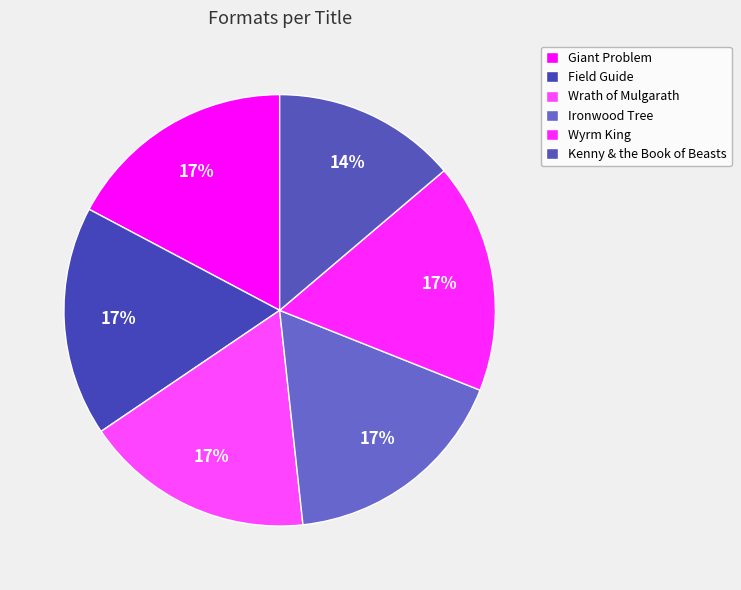

Between Wyrm King and Wrath of Mulgarath, which is larger?

Wyrm King